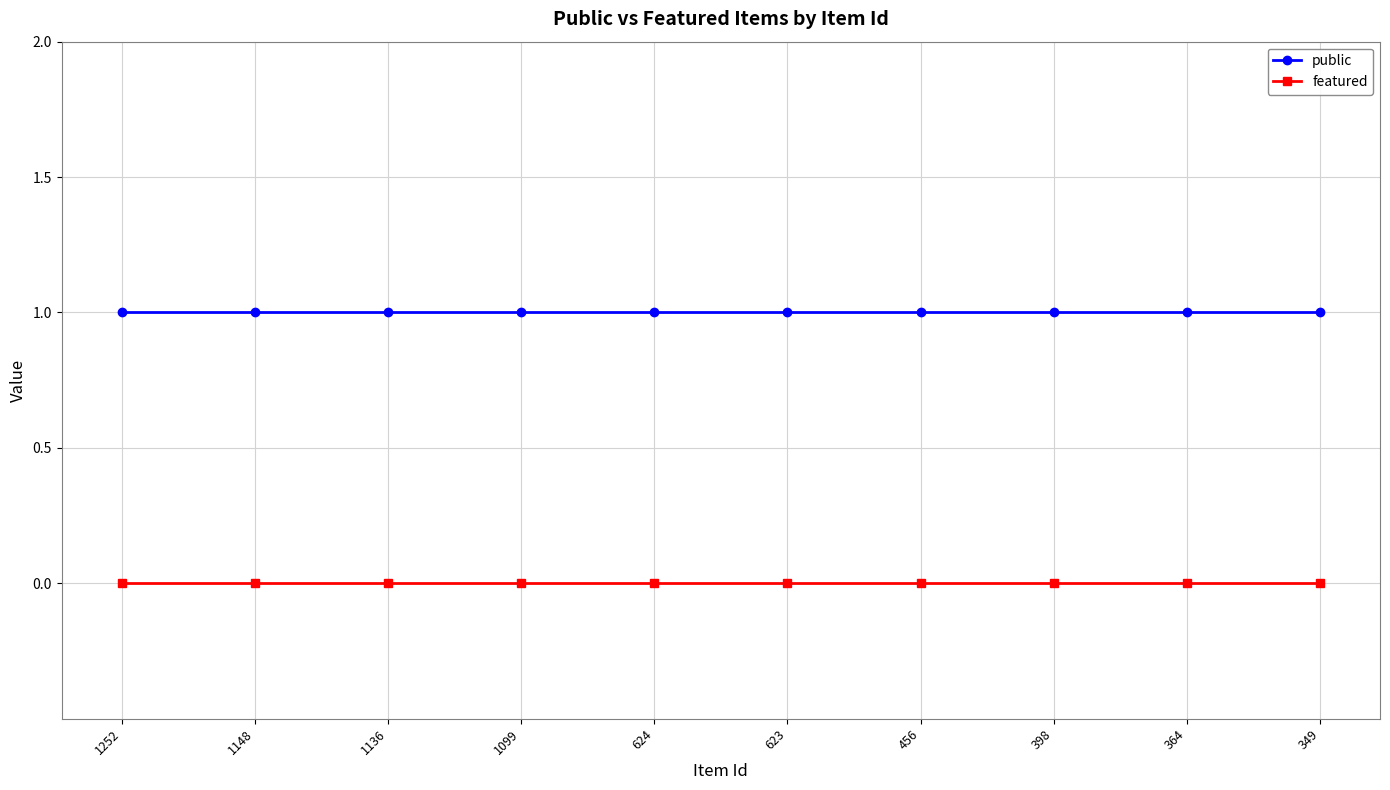

Read the public value at 456.

1